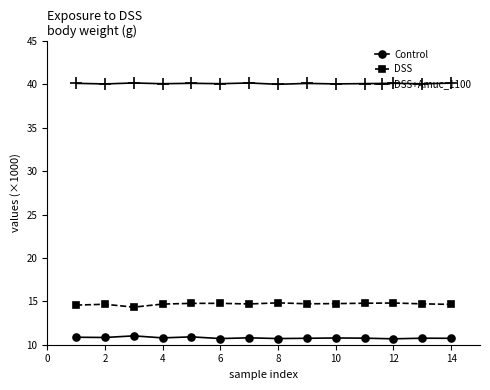

True or false: DSS+Amuc_1100 and Control cross at least once.

False